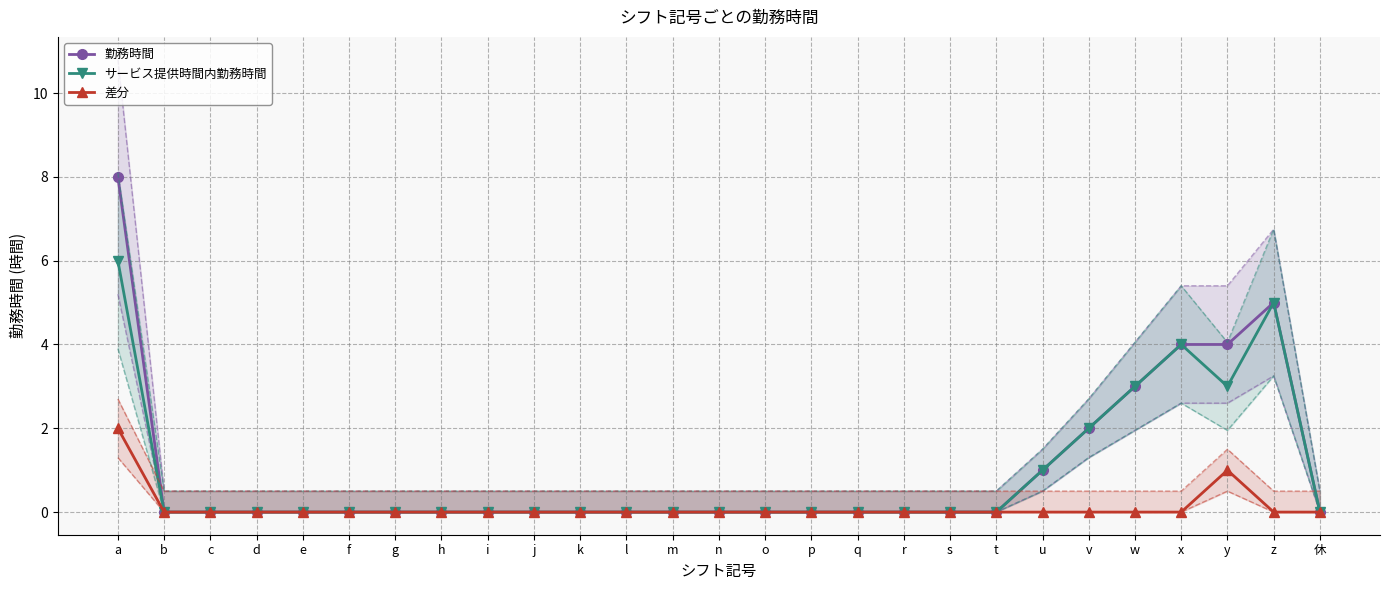

True or false: 勤務時間 and サービス提供時間内勤務時間 intersect in this chart.

False